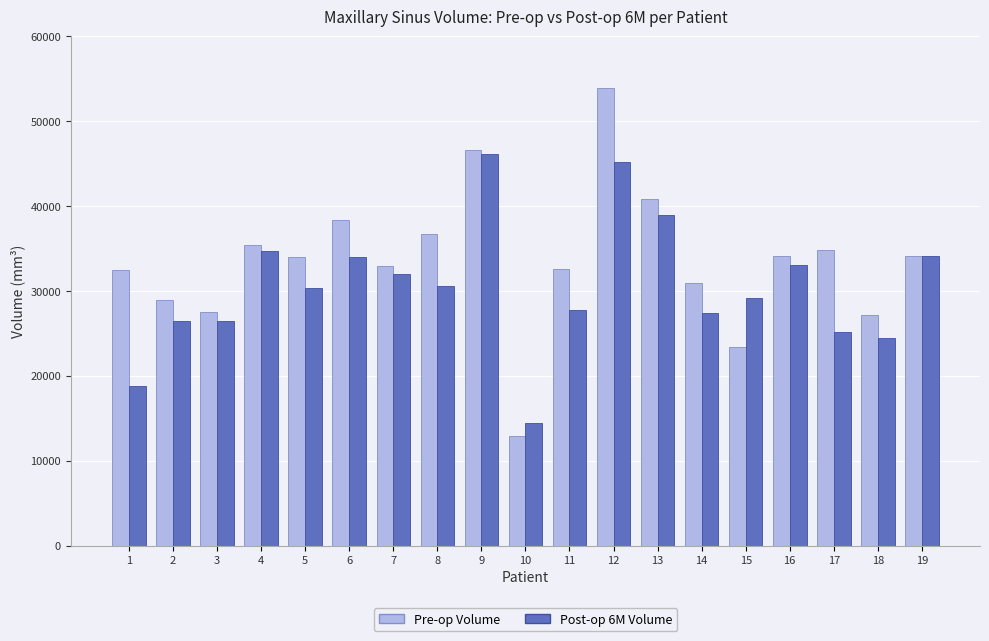

What is the difference between the Post-op 6M Volume values at 16 and 9?

13105